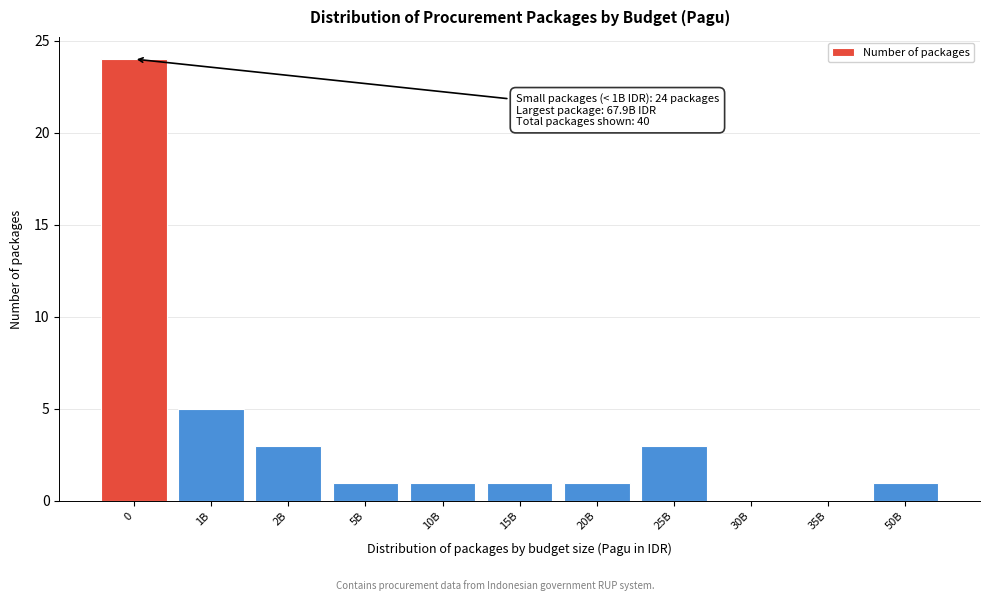

Reading right to left, list all the values displayed in this chart.

50B=1	35B=0	30B=0	25B=3	20B=1	15B=1	10B=1	5B=1	2B=3	1B=5	0=24